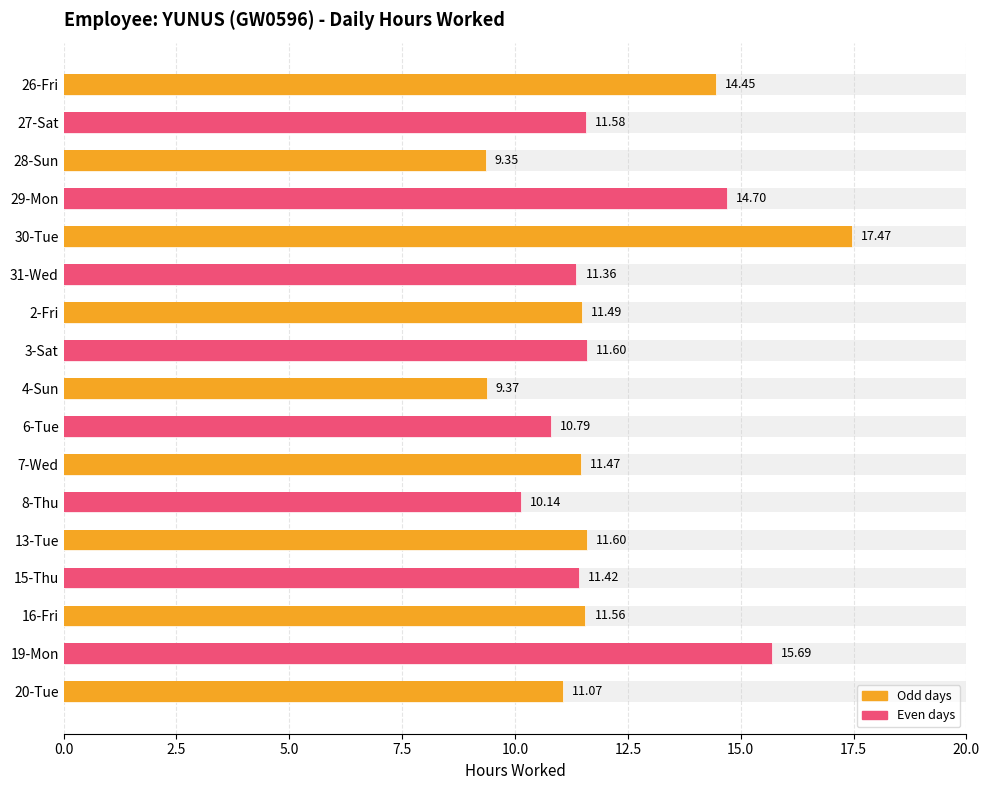

What is the change in value from 26-Fri to 2-Fri?

-3.0